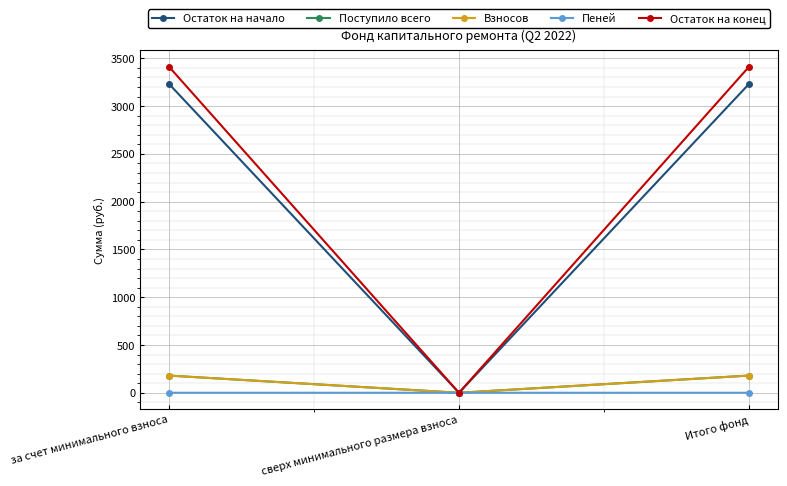

Which series has the largest total across all categories?

Остаток на конец